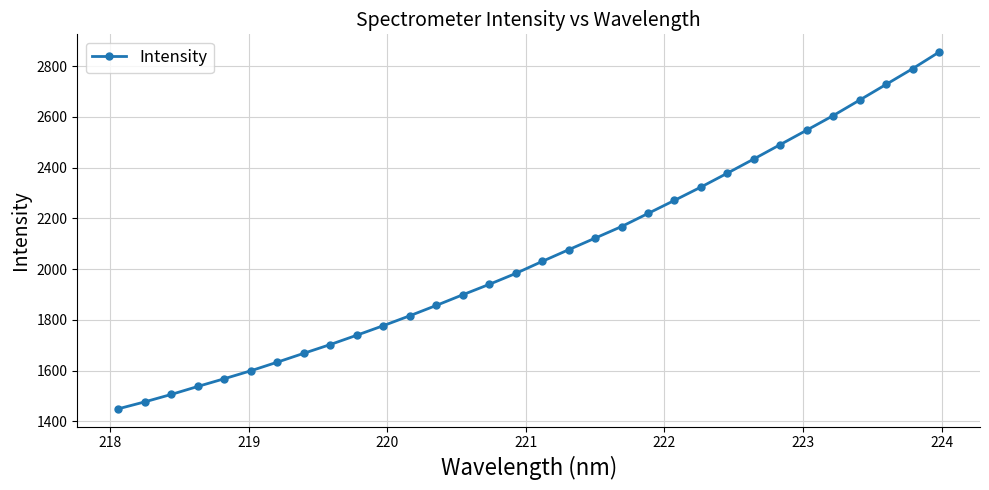

What is the minimum value shown in the chart?

1449.8